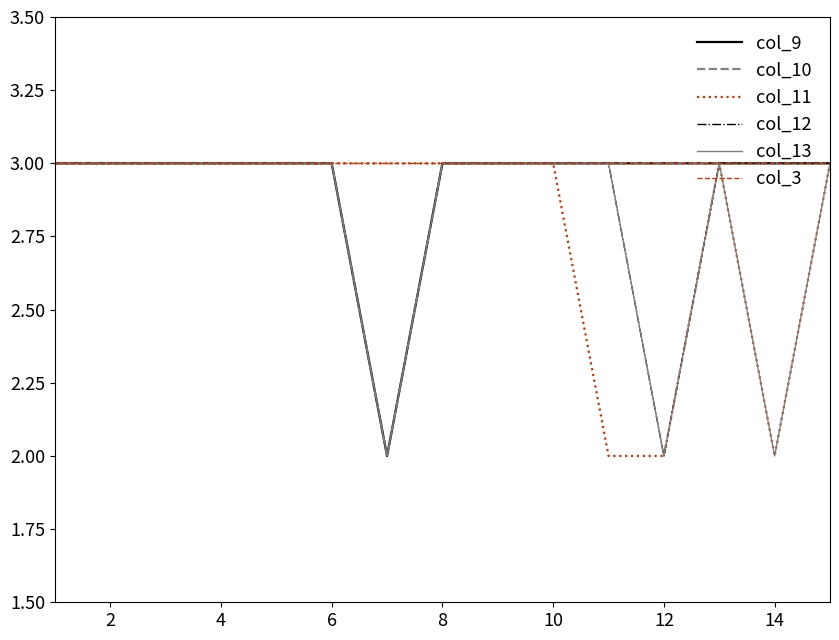

How many col_13 values are between 3 and 4?

12